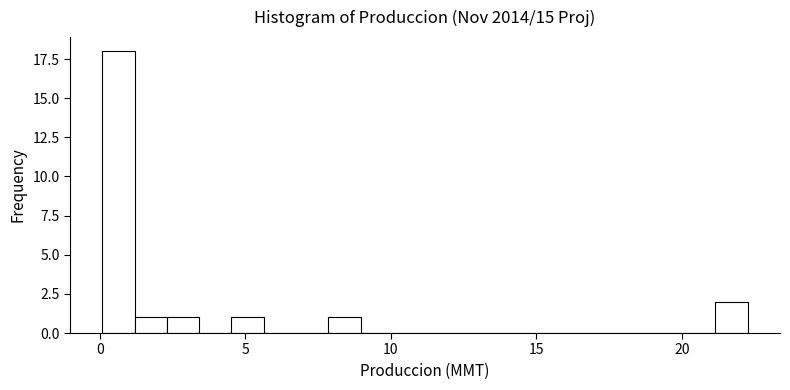

Around what value on the x-axis is the tallest bar? Give the approximate position of its centre, as read against the axis.

0.5